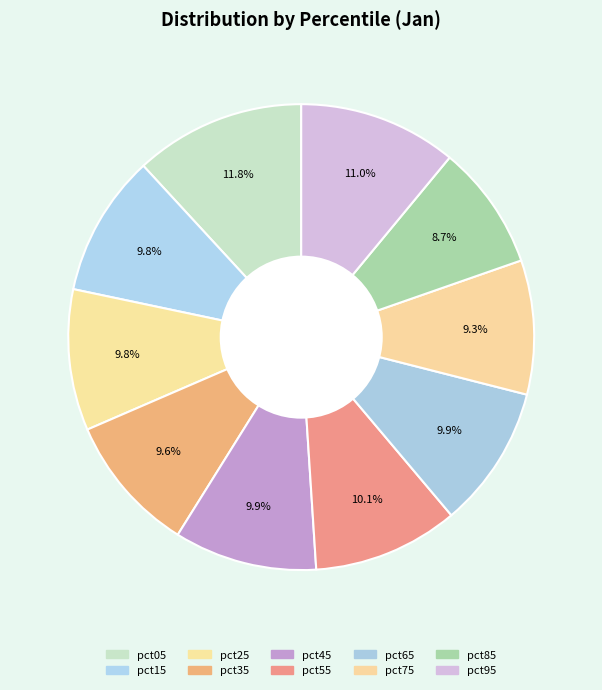

How many segments does this pie chart have?

10